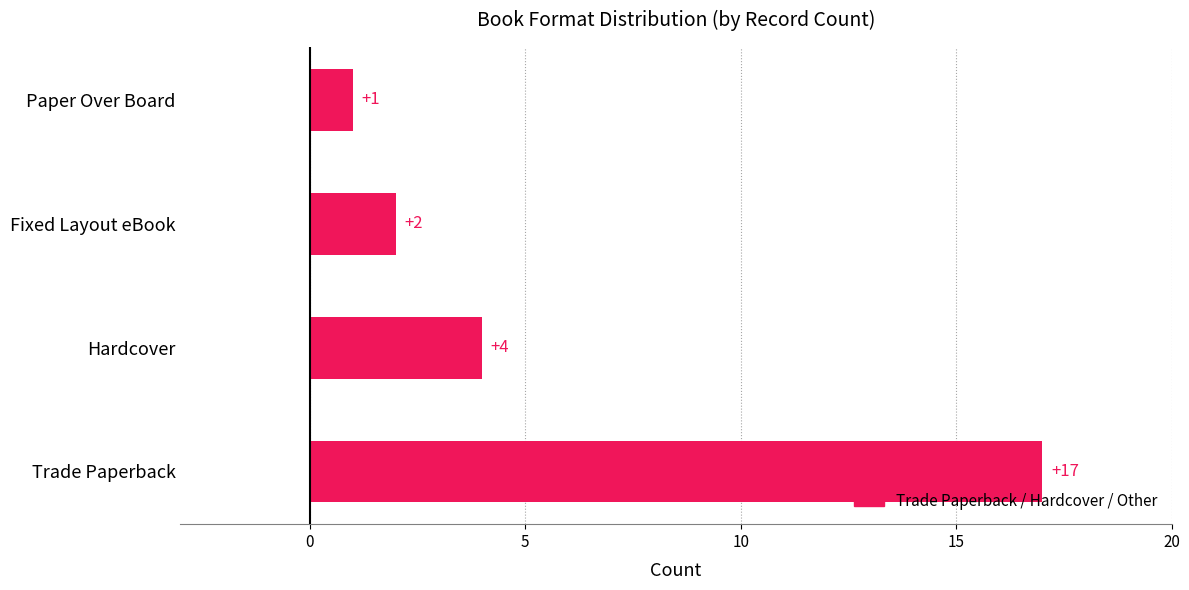

What is the difference between the maximum and minimum values?

16